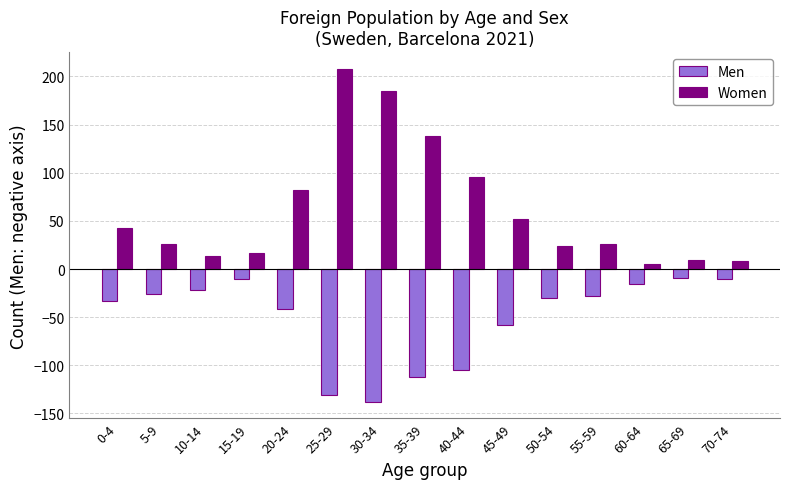

What is the average value of the Women series?

62